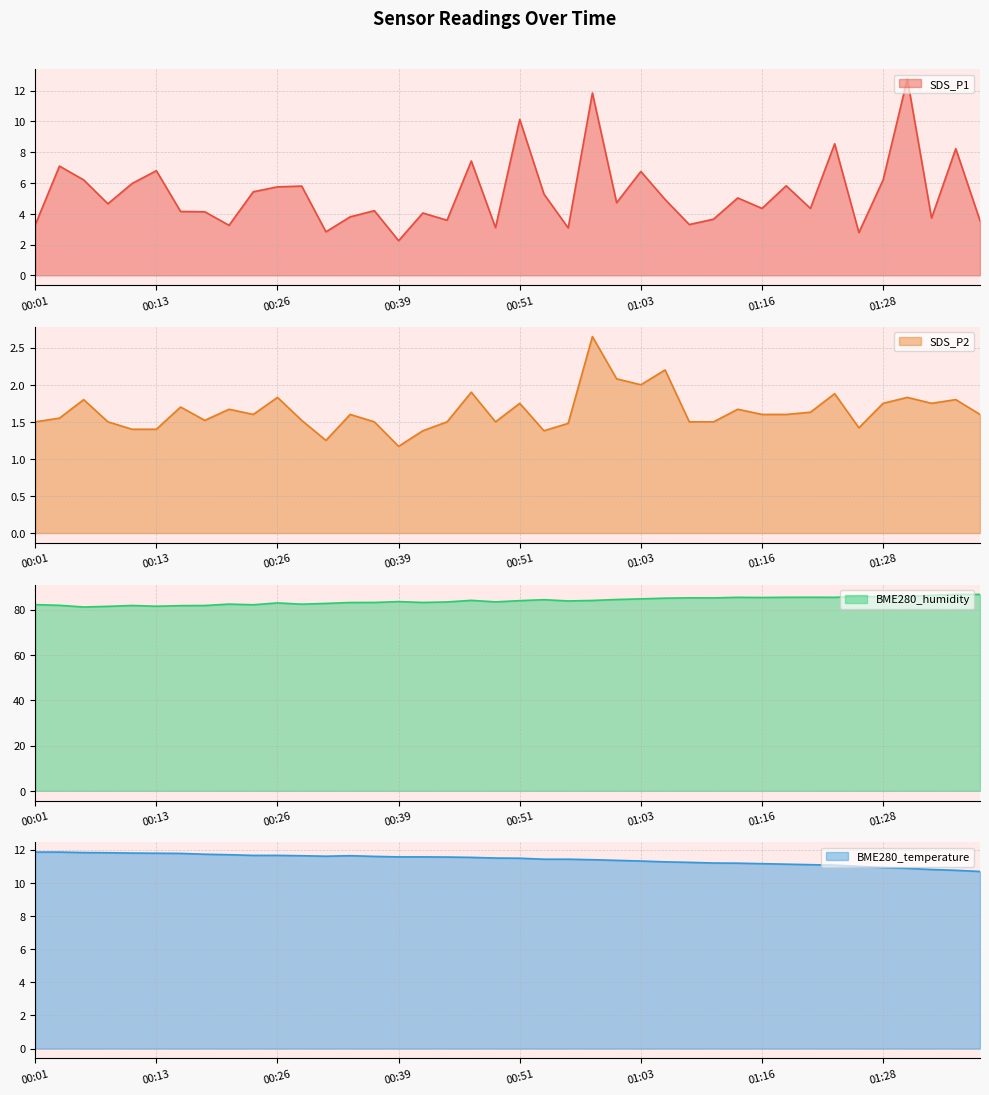

Where is the first local maximum for SDS_P1?

00:04